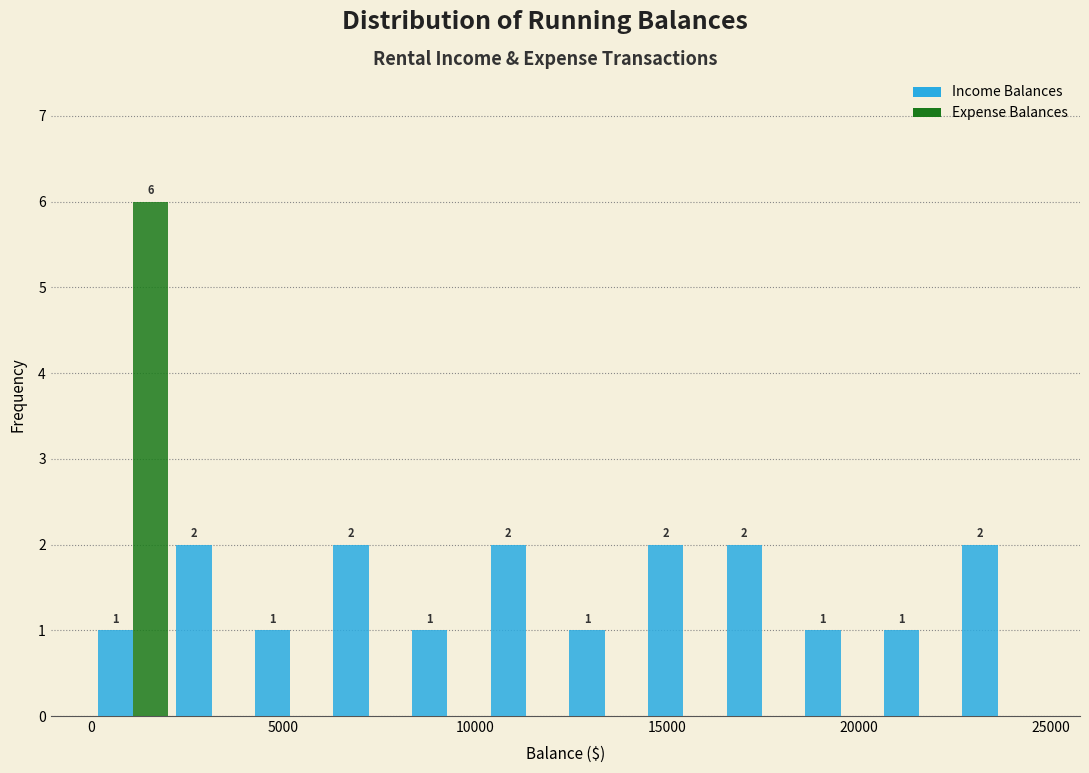

In the Expense Balances series, which range on the x-axis has the tallest bar?

0 to 2000